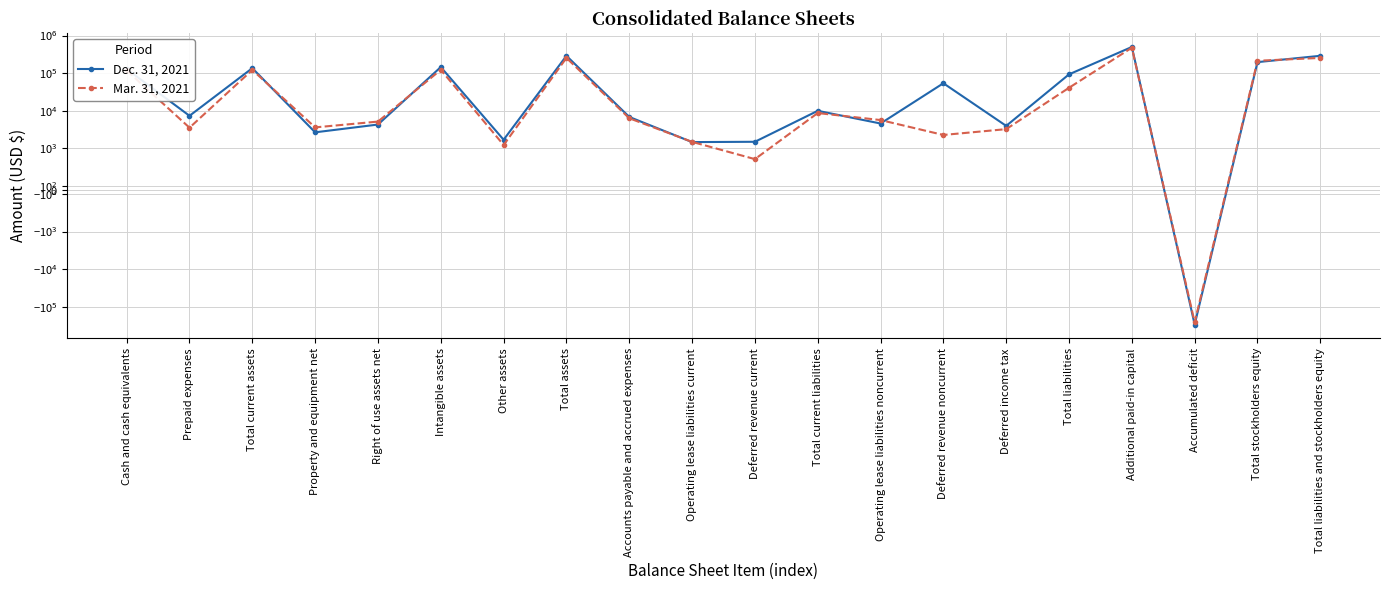

Reading right to left, list all the values displayed in this chart.

Dec. 31, 2021: 288053	195624	-299843	495465	92429	3919	53535	4534	9872	1478	1450	6784	288053	1675	144449	4256	2640	135033	7269	127764
Mar. 31, 2021: 253055	212508	-260348	472854	40547	3209	2246	5601	8615	737	1470	6256	253055	1214	122117	5100	3574	121050	3508	117538